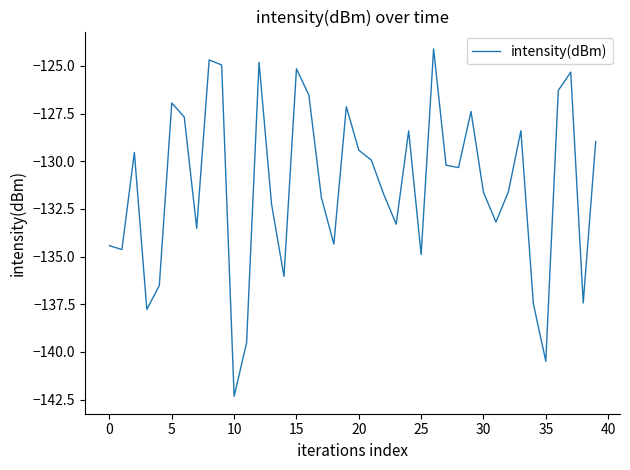

What is the maximum value shown in the chart?

-124.1